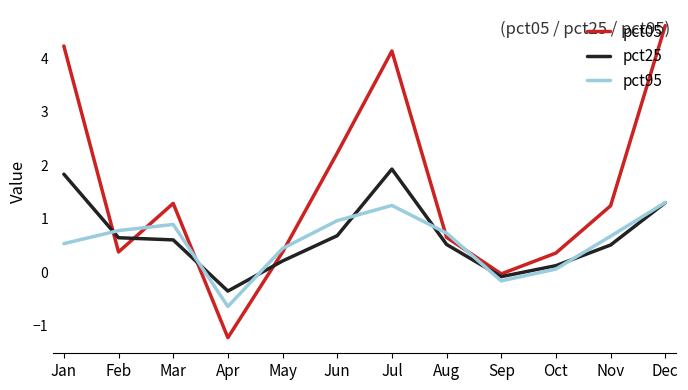

Is it true that pct95 equals 0.5 at Jan?

True